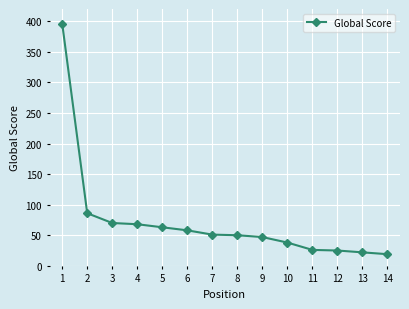

What is the change in value from 1 to 7?

-345